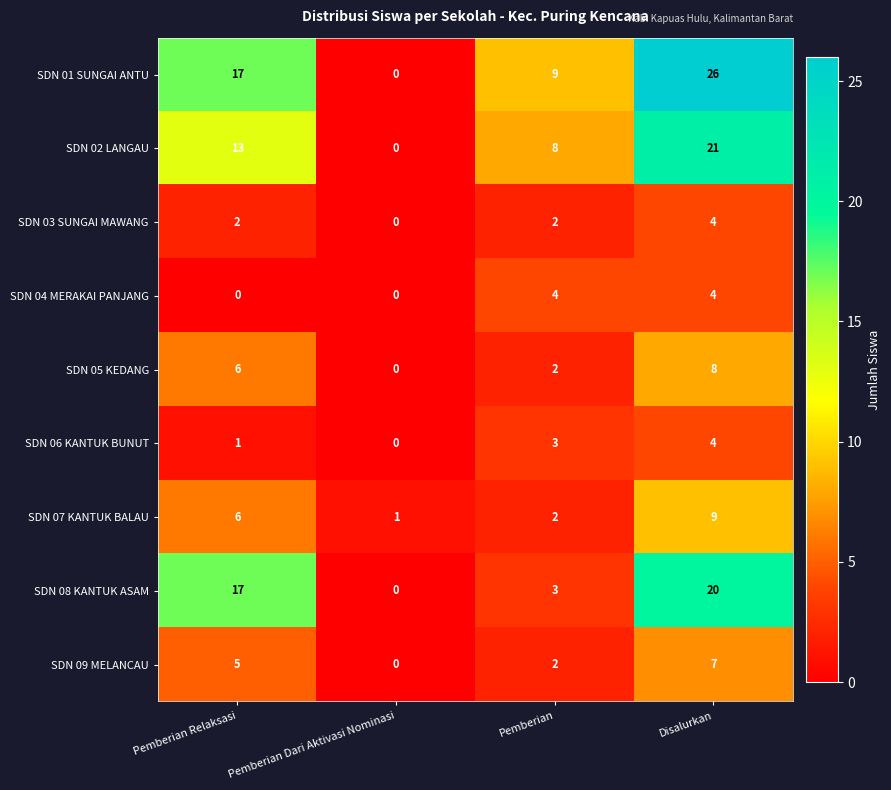

At how many categories does at least one series exceed 21?

1